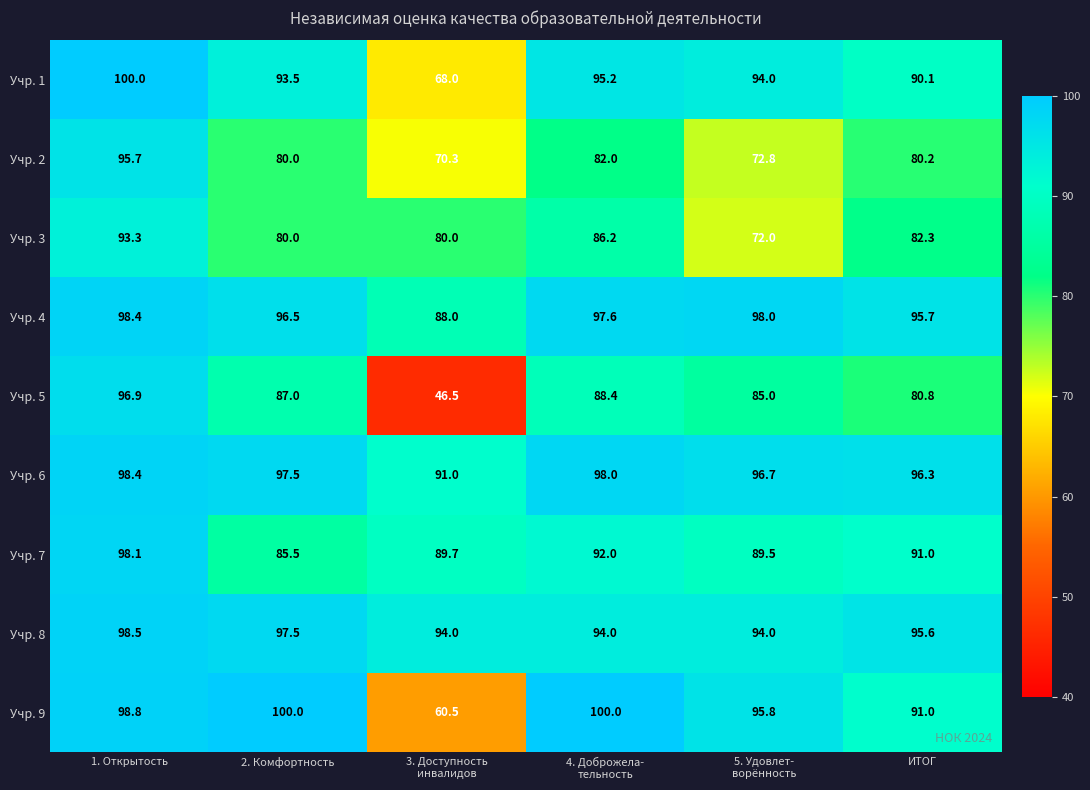

Where does the Учр. 9 series first go above 98?

1. Открытость